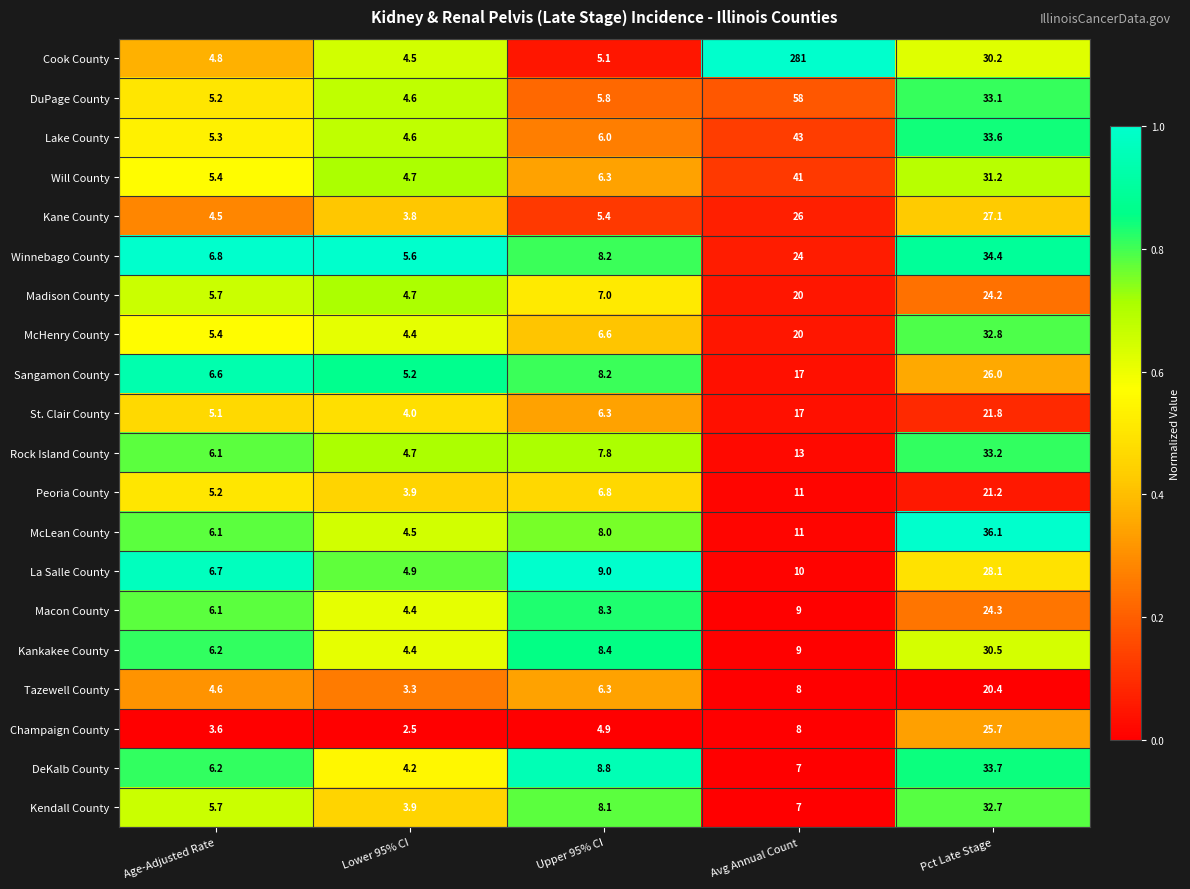

At which category is the sum across all series the highest?

Avg Annual Count